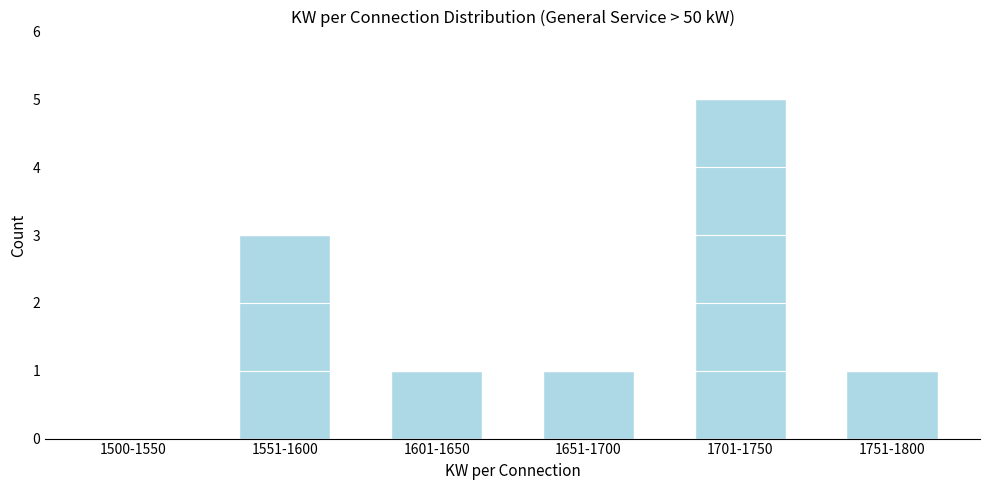

Reading left to right, extract all data points from this chart.

1500-1550=0	1551-1600=3	1601-1650=1	1651-1700=1	1701-1750=5	1751-1800=1